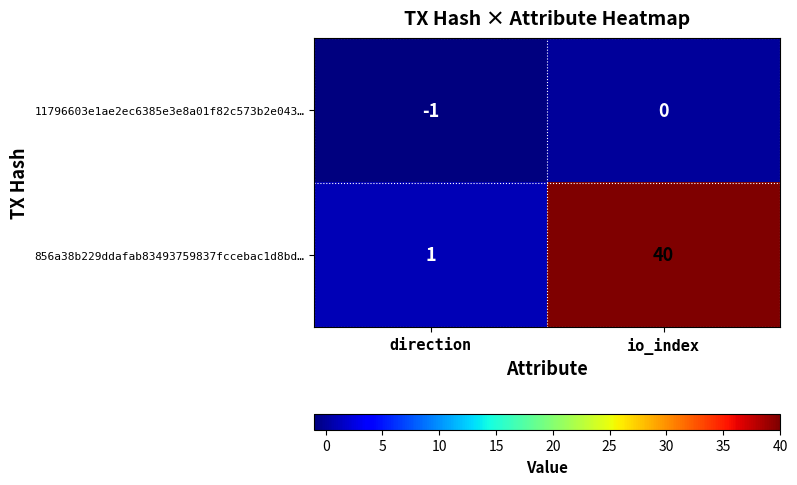

How many categories are shown in the chart?

2